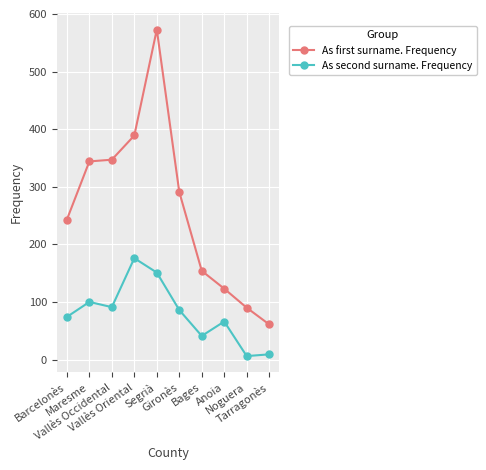

List the series in order of their overall mean, lowest first.

As second surname. Frequency, As first surname. Frequency